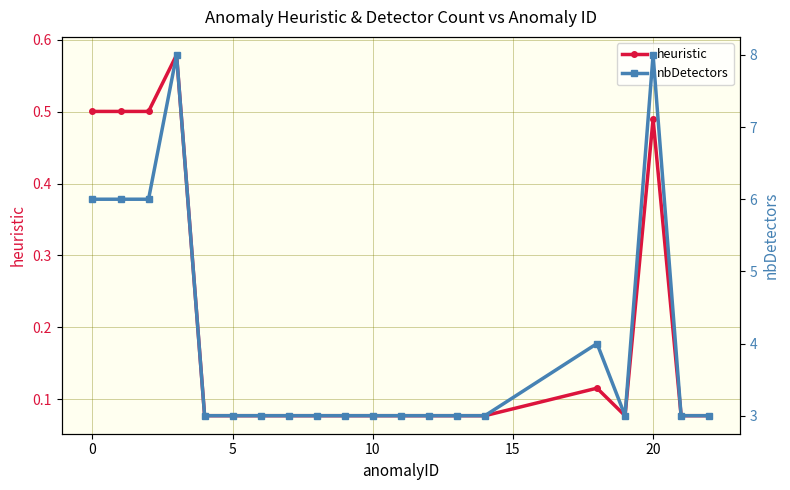

True or false: heuristic has more than 0 points higher than both neighbors.

True